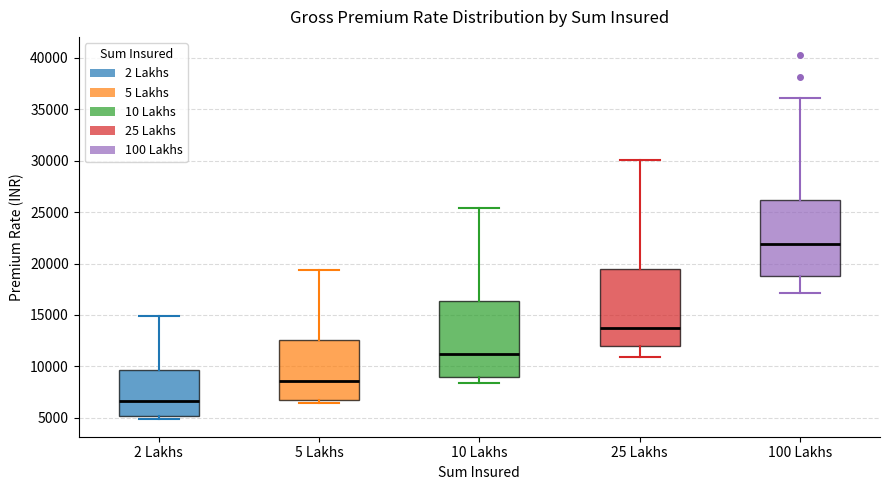

Where is the upper edge of the box for 10 Lakhs on the y-axis? The values are not printed on the chart, so give them approximately, as read against the axis.

16500